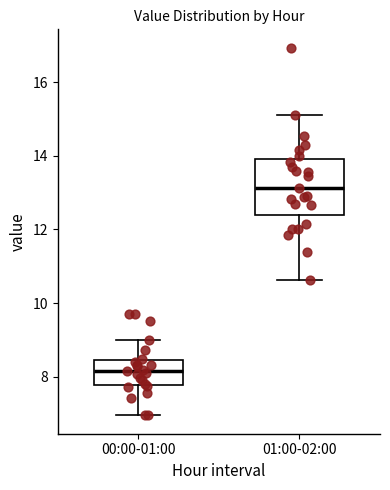

Which box has the lowest median line?

00:00-01:00